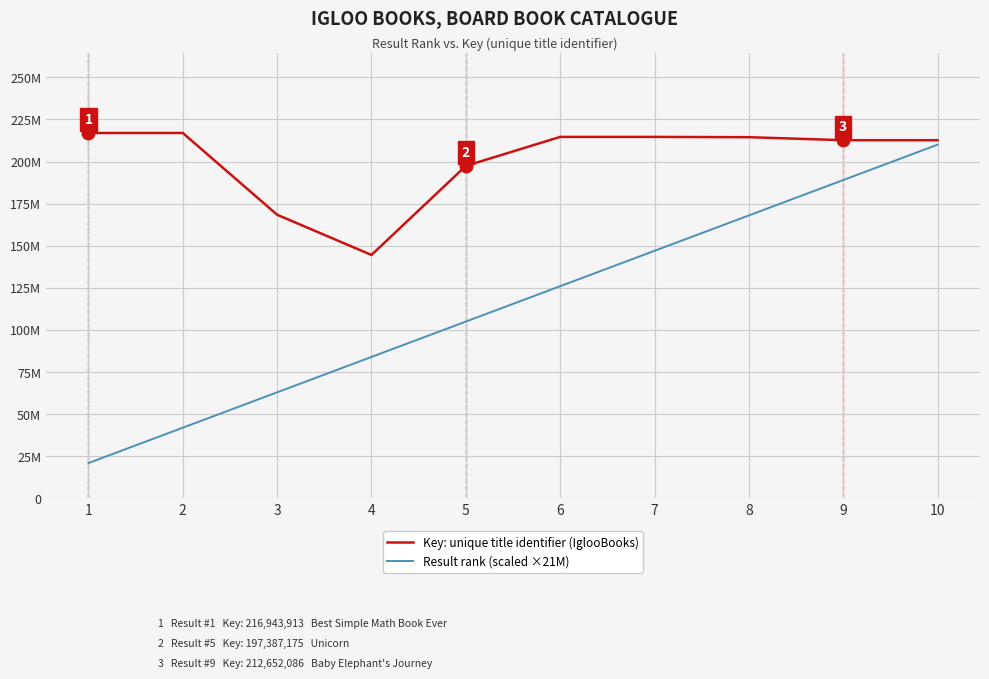

Which category has the lowest value across all series?

1